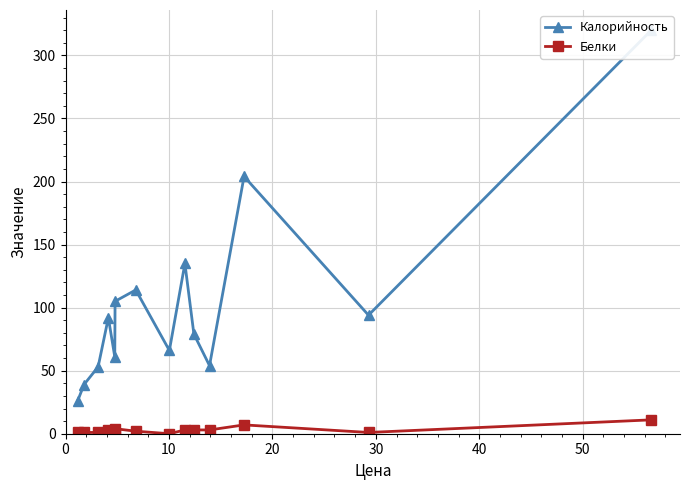

In Белки, how many points are higher than both neighbors (excluding endpoints)?

3